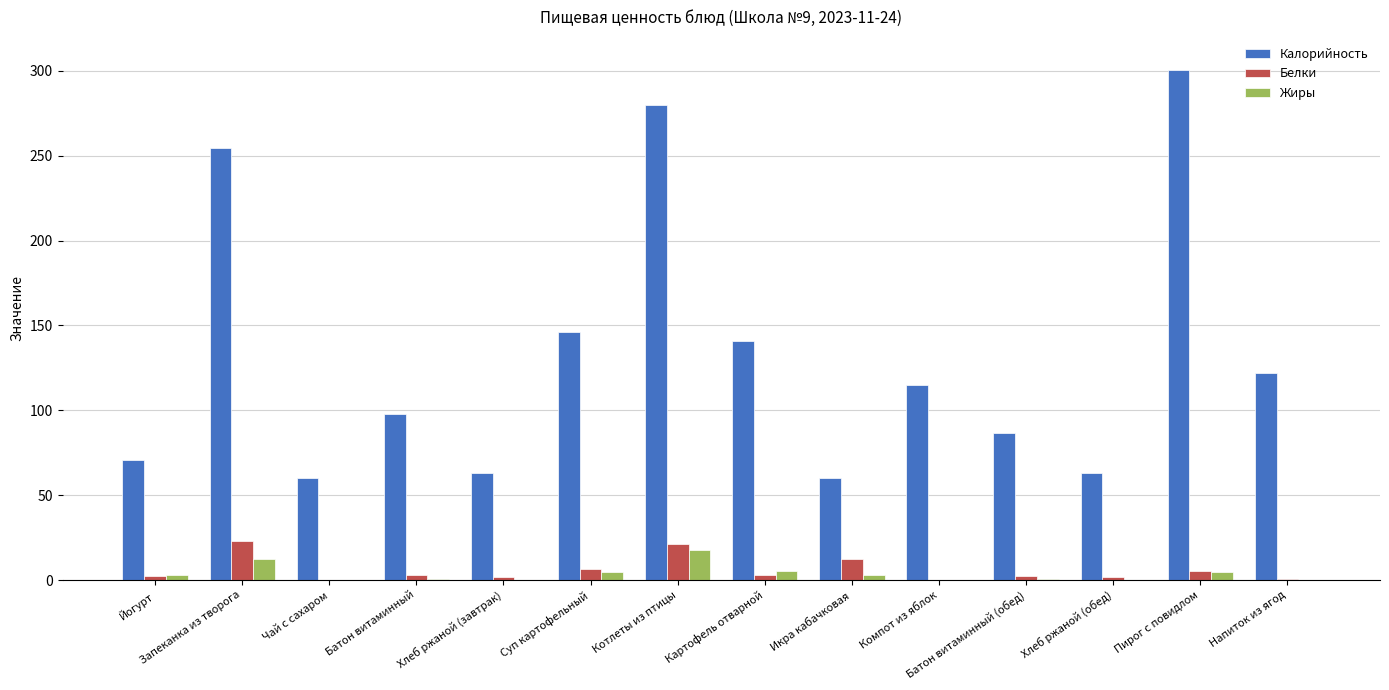

What are all the series names shown in the legend?

Калорийность, Белки, Жиры